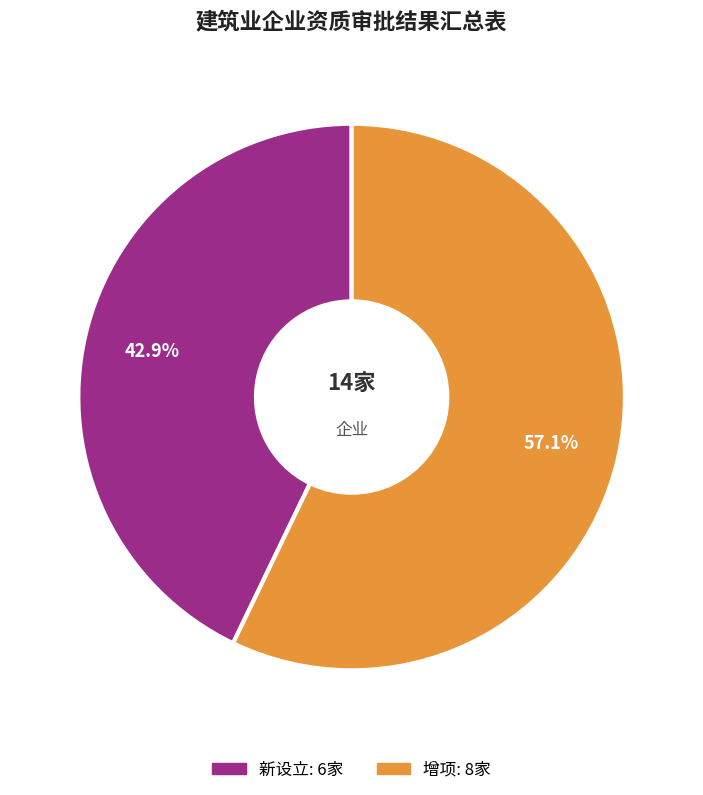

To the nearest percent, what is the combined percentage of 增项 and 新设立?

100%